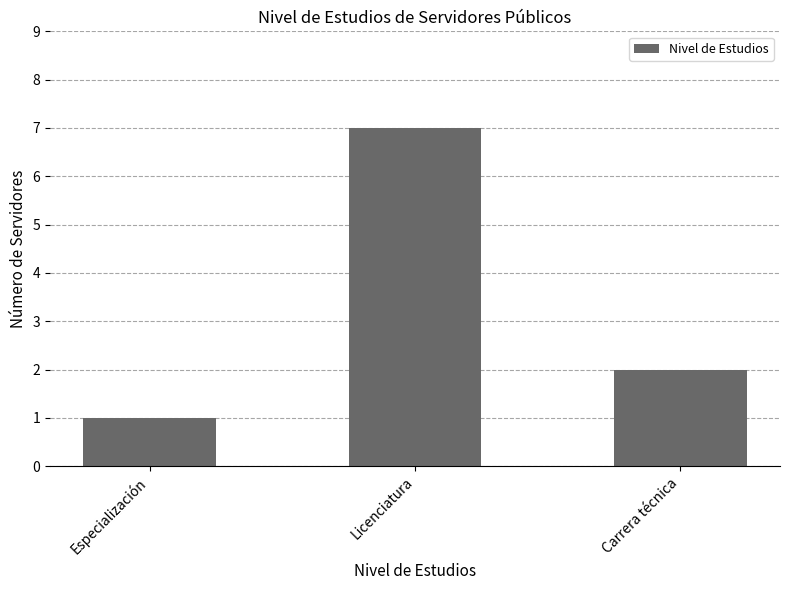

The chart shows a value of 4 at Licenciatura. True or false?

False